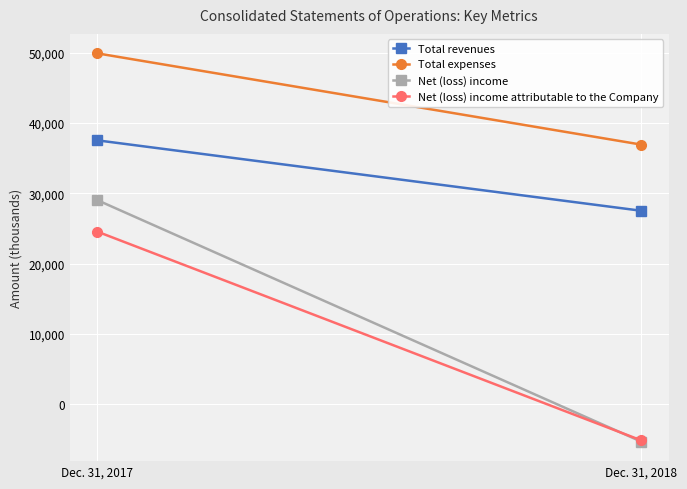

What is the value of the Total expenses point at the 2nd from the left?

36926